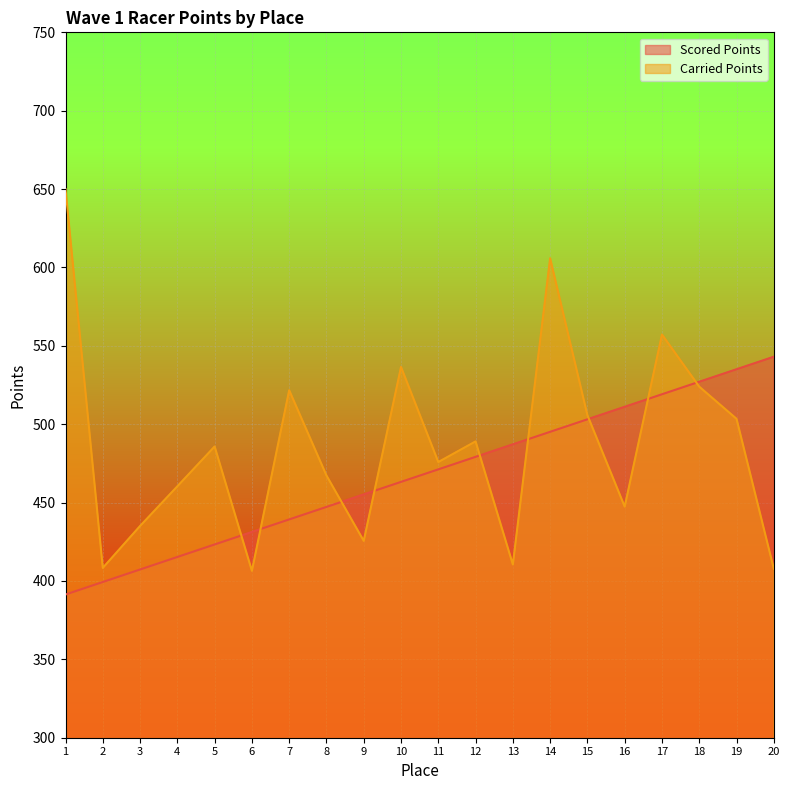

True or false: Carried Points has a value of 106.4 at 3.

False